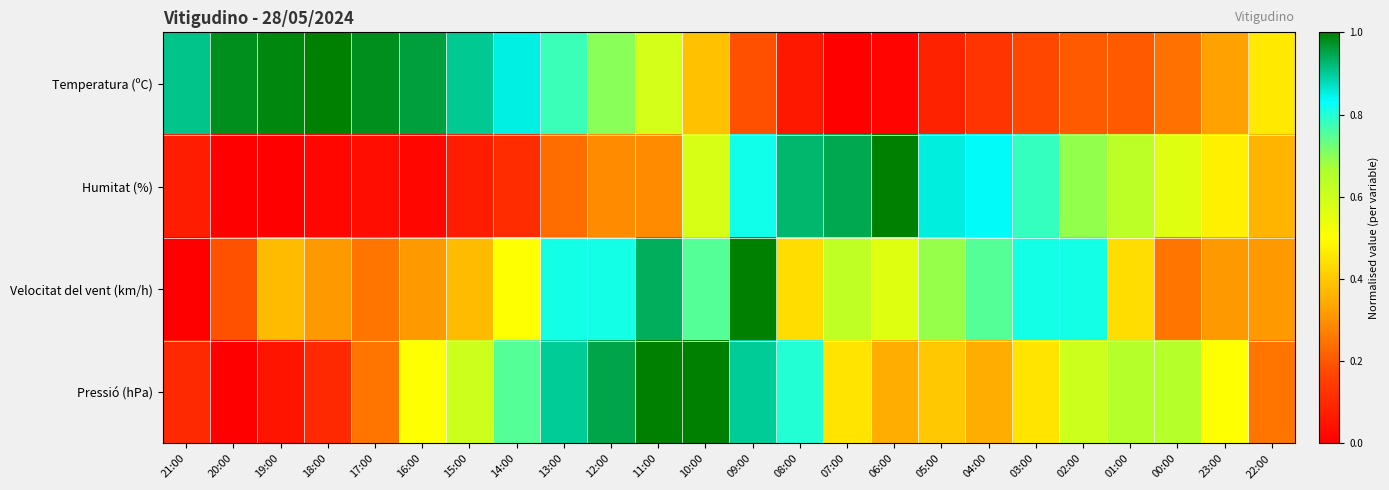

Reading left to right, list all the values displayed in this chart.

Temperatura (ºC): 21:00=0.9	20:00=1.0	19:00=1.0	18:00=1.0	17:00=1.0	16:00=1.0	15:00=0.9	14:00=0.9	13:00=0.8	12:00=0.7	11:00=0.6	10:00=0.4	09:00=0.2	08:00=0.1	07:00=0.0	06:00=0.0	05:00=0.1	04:00=0.1	03:00=0.2	02:00=0.2	01:00=0.2	00:00=0.2	23:00=0.3	22:00=0.5
Humitat (%): 21:00=0.1	20:00=0.0	19:00=0.0	18:00=0.0	17:00=0.0	16:00=0.0	15:00=0.1	14:00=0.1	13:00=0.2	12:00=0.3	11:00=0.3	10:00=0.6	09:00=0.8	08:00=0.9	07:00=0.9	06:00=1.0	05:00=0.9	04:00=0.8	03:00=0.8	02:00=0.7	01:00=0.6	00:00=0.6	23:00=0.5	22:00=0.4
Velocitat del vent (km/h): 21:00=0.0	20:00=0.2	19:00=0.4	18:00=0.3	17:00=0.2	16:00=0.3	15:00=0.4	14:00=0.5	13:00=0.8	12:00=0.8	11:00=0.9	10:00=0.8	09:00=1.0	08:00=0.4	07:00=0.6	06:00=0.6	05:00=0.7	04:00=0.8	03:00=0.8	02:00=0.8	01:00=0.4	00:00=0.2	23:00=0.3	22:00=0.3
Pressió (hPa): 21:00=0.1	20:00=0.0	19:00=0.1	18:00=0.1	17:00=0.2	16:00=0.5	15:00=0.6	14:00=0.8	13:00=0.9	12:00=0.9	11:00=1.0	10:00=1.0	09:00=0.9	08:00=0.8	07:00=0.4	06:00=0.3	05:00=0.4	04:00=0.3	03:00=0.4	02:00=0.6	01:00=0.6	00:00=0.6	23:00=0.5	22:00=0.2